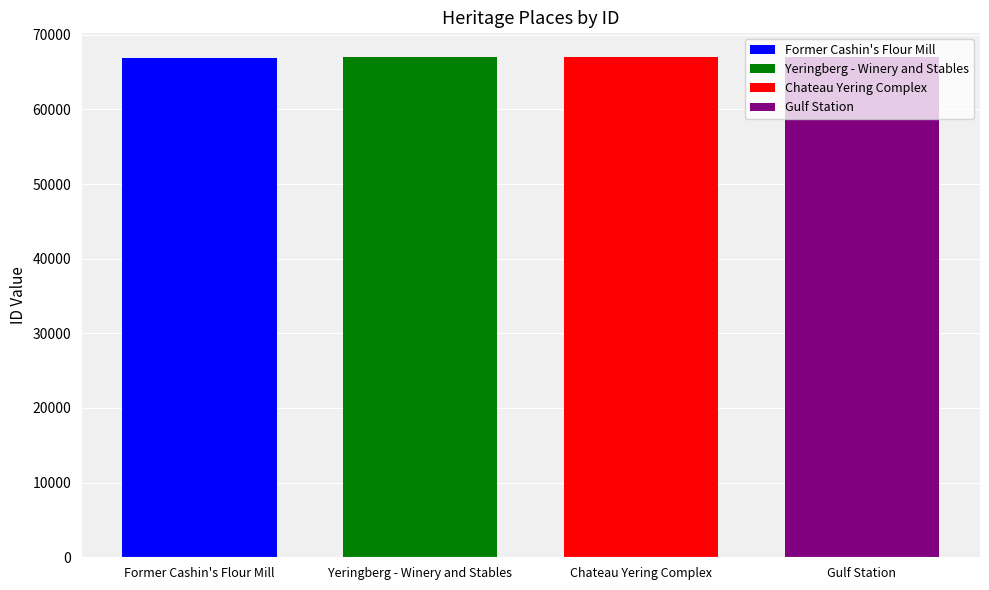

What is the greatest value displayed?

66981